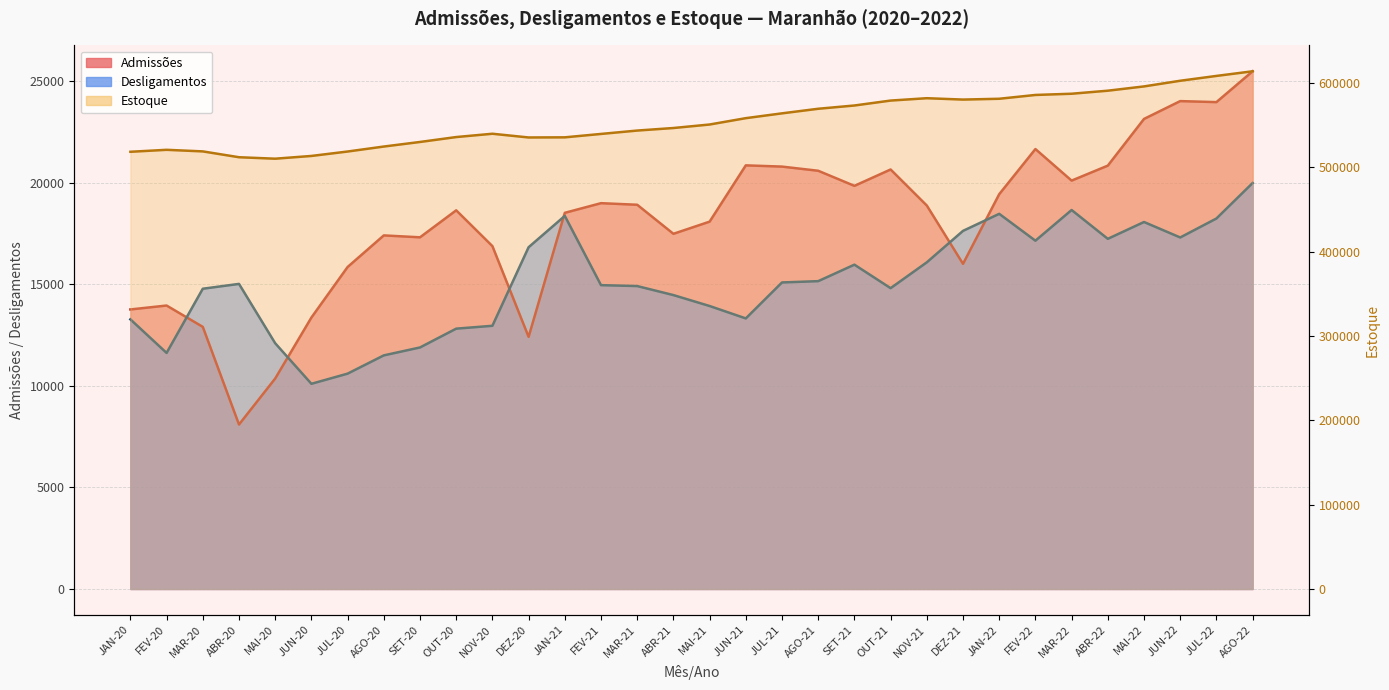

How many data points does each series have?

32